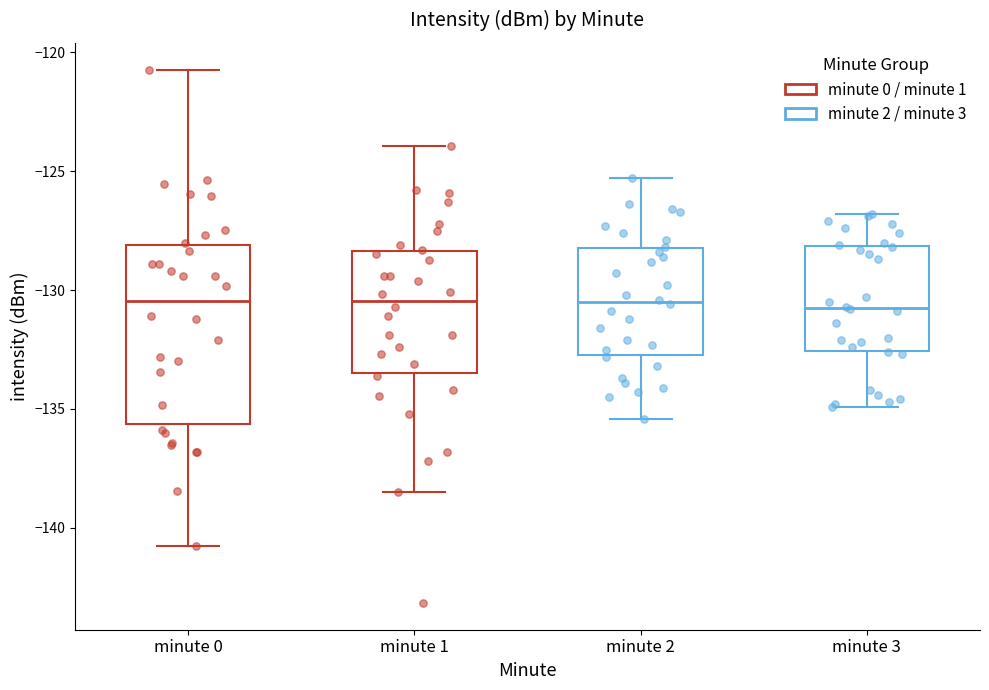

Reading left to right, read every box against the y-axis: the position of its median line, the range the box covers, and the ends of its whiskers. The values are not printed on the chart, so give them approximately, as read against the axis.

minute 0: median -130.5, box -135.5 to -128.0, whiskers -140.5 to -120.5
minute 1: median -130.5, box -133.5 to -128.5, whiskers -138.5 to -124.0
minute 2: median -130.5, box -132.5 to -128.0, whiskers -135.5 to -125.5
minute 3: median -130.5, box -132.5 to -128.0, whiskers -135.0 to -127.0